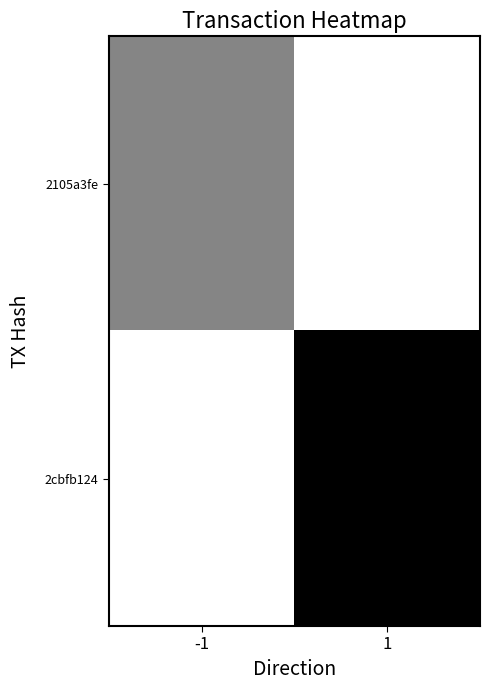

What is the difference between the highest and lowest values at 1?

25